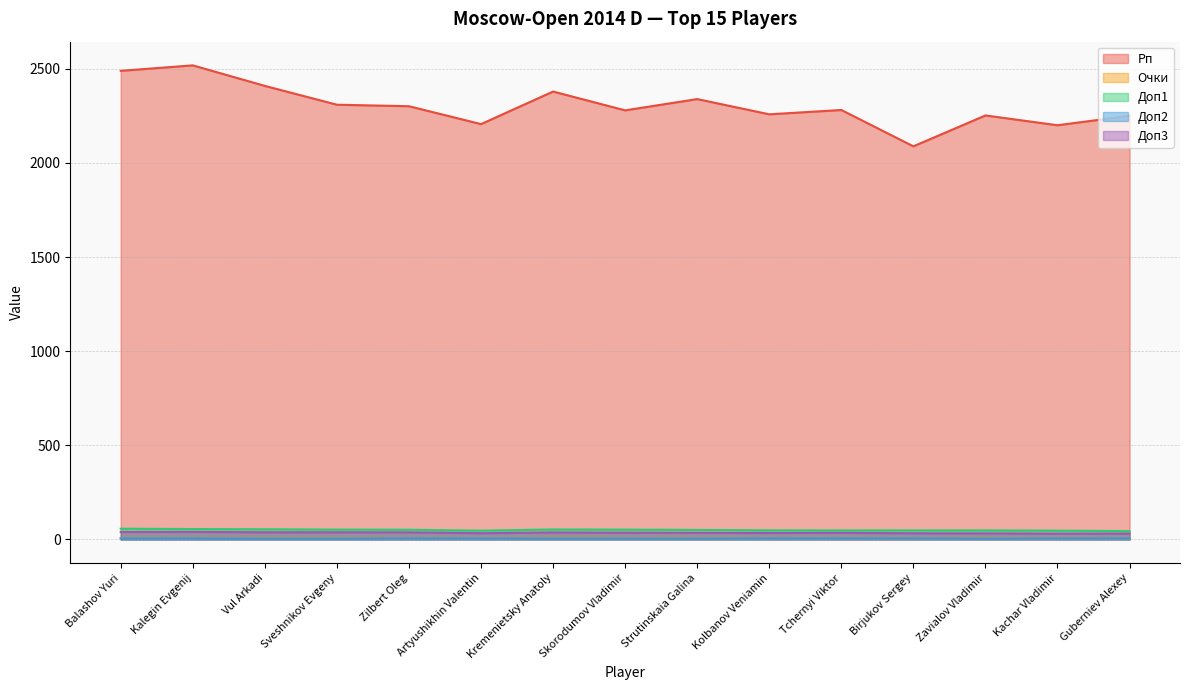

What is the difference between the maximum and minimum values in the Доп1 series?

13.0